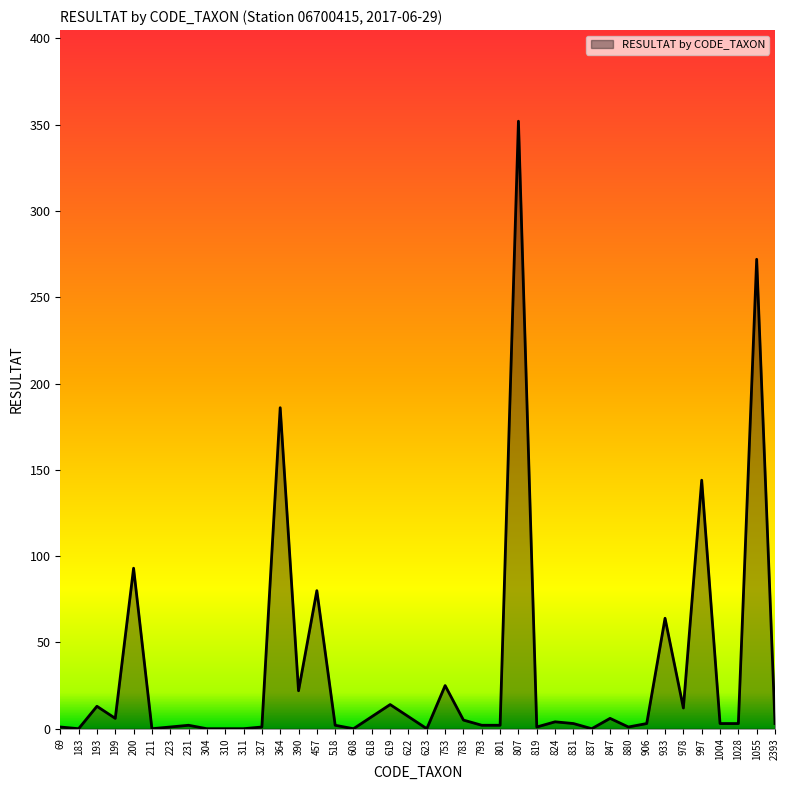

Which has a higher value, 837 or 933?

933